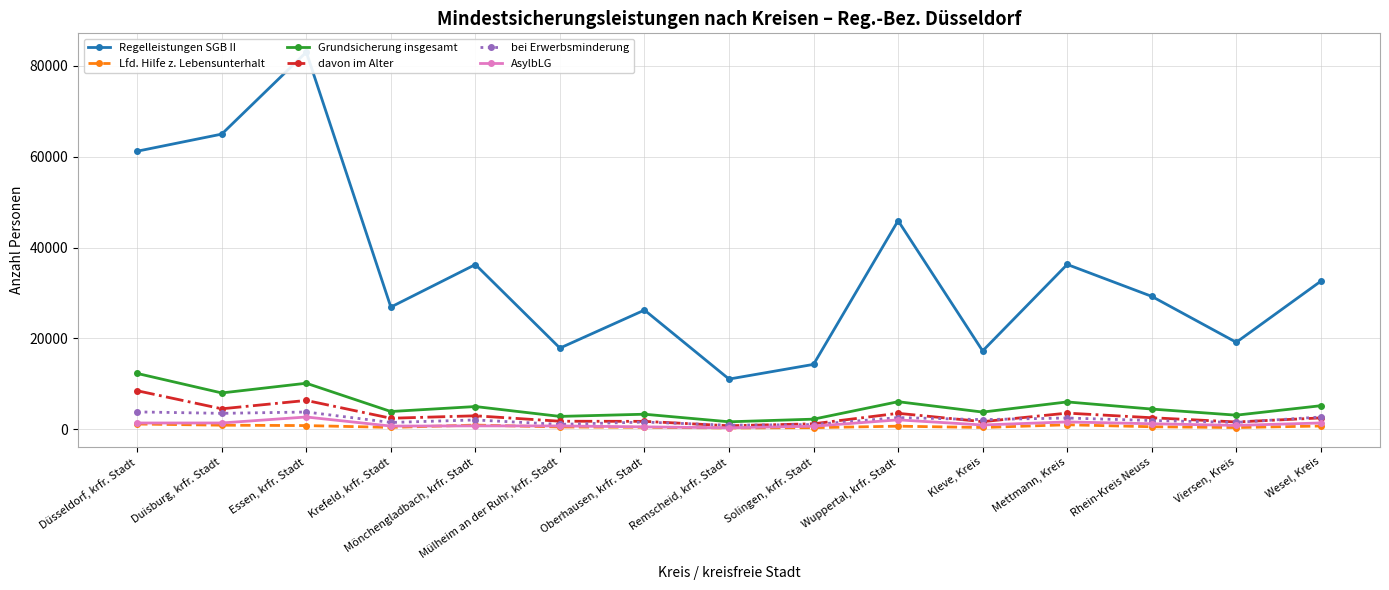

Is it true that Grundsicherung insgesamt equals 5673 at Essen, krfr. Stadt?

False